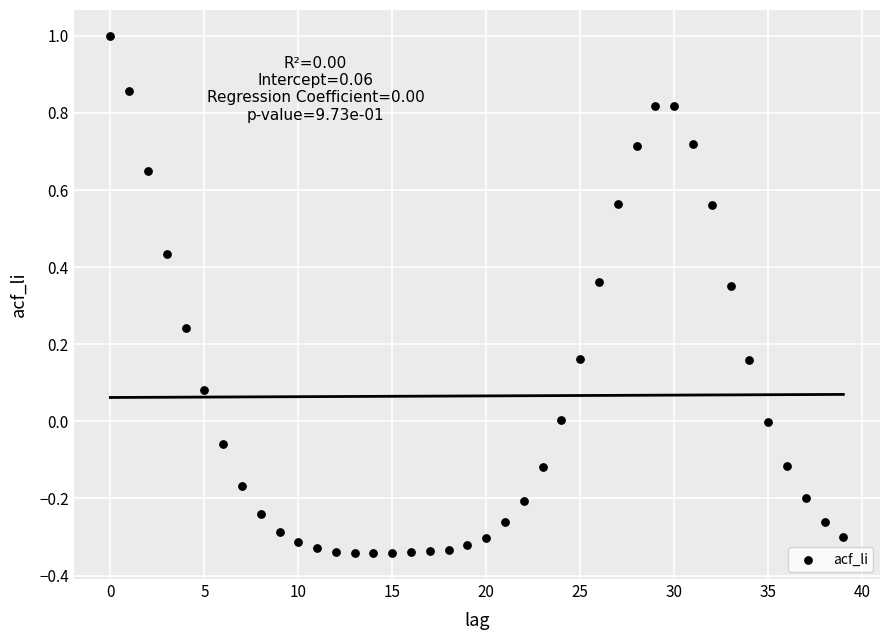

What is the range of Y values (max minus min)?

1.3